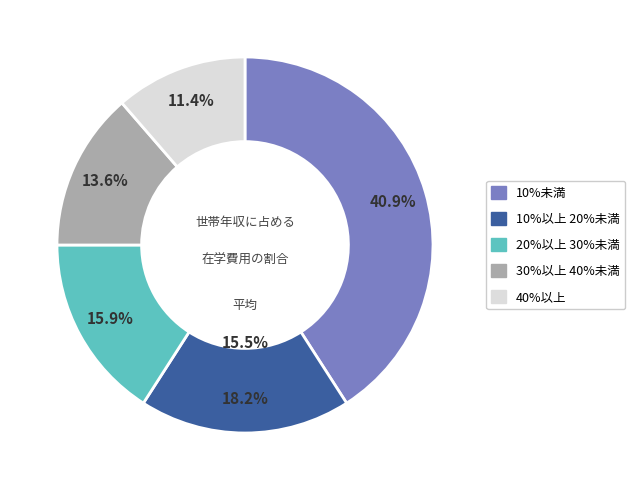

Does 3 account for over 50% of the chart?

No